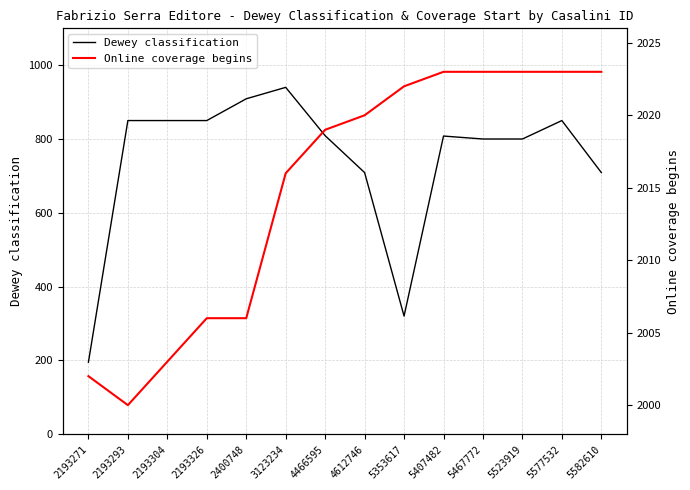

What are all the series names shown in the legend?

Dewey classification, Online coverage begins